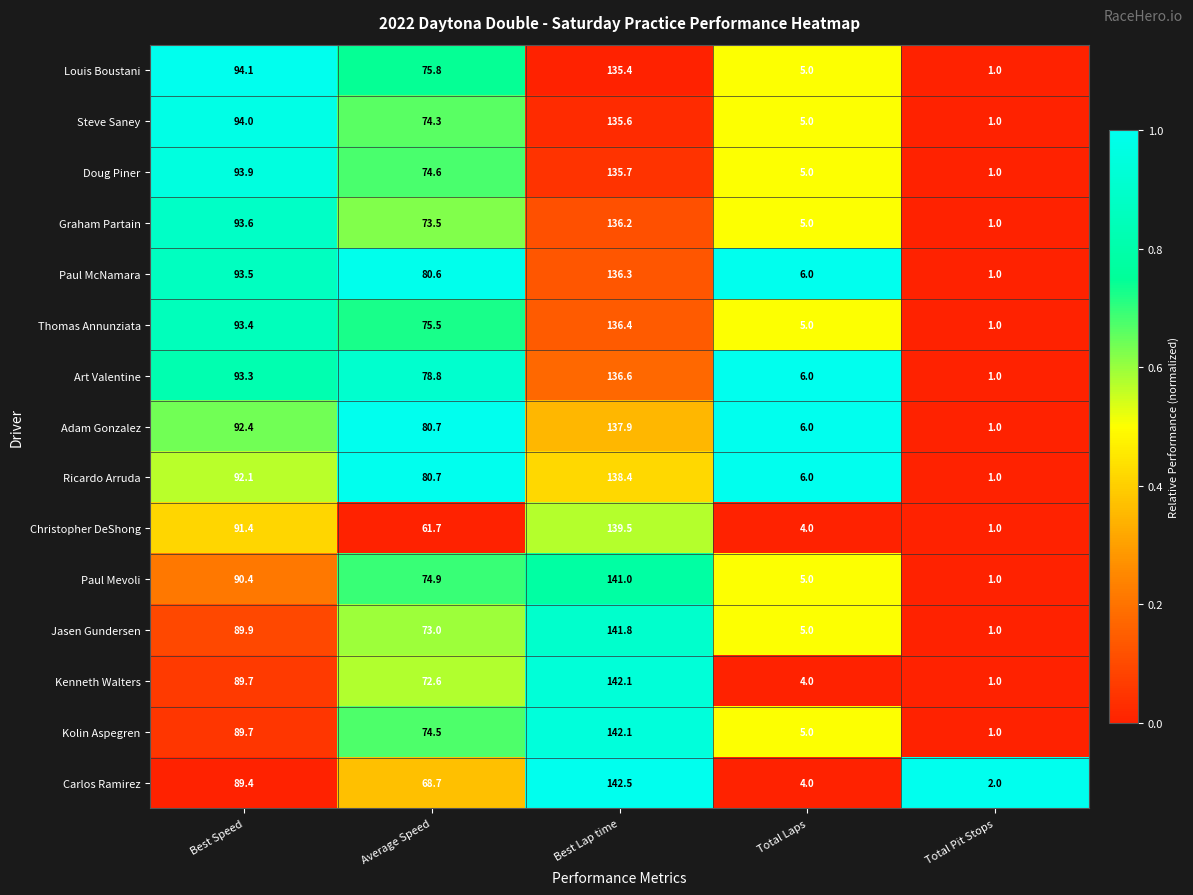

How many values in the Art Valentine series are below 78?

2